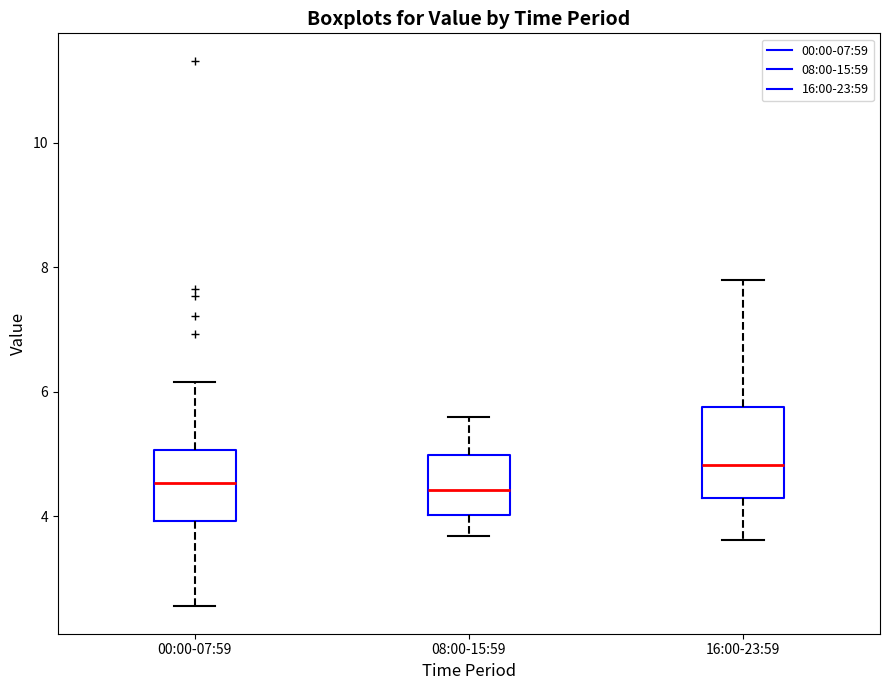

Comparing the boxes themselves (not the whiskers), which one is the tallest?

16:00-23:59